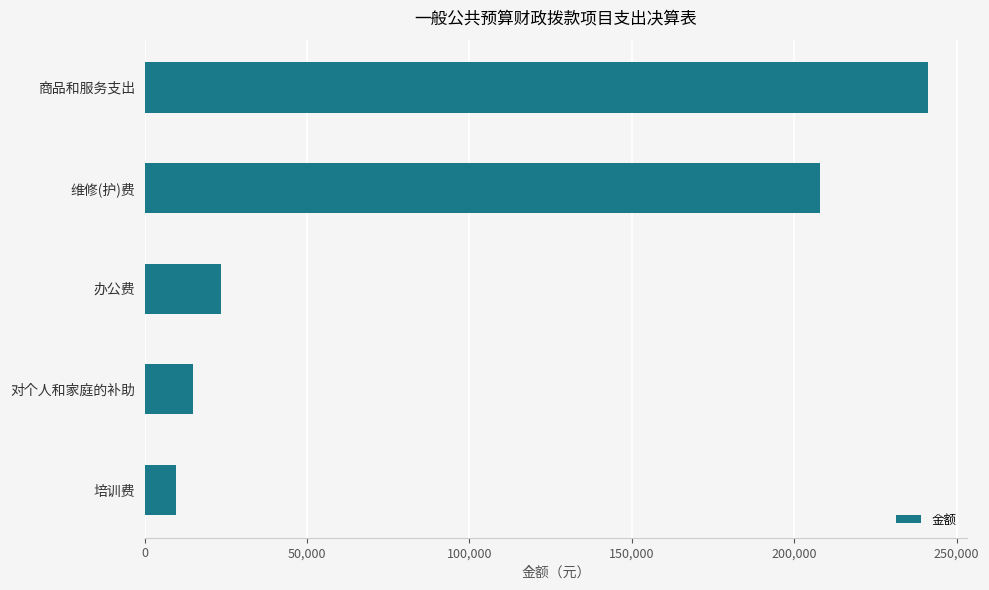

Does the chart contain any negative values?

No